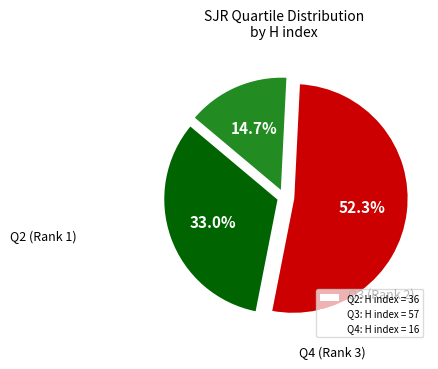

Rank the categories by value from highest to lowest.

Q3, Q2, Q4